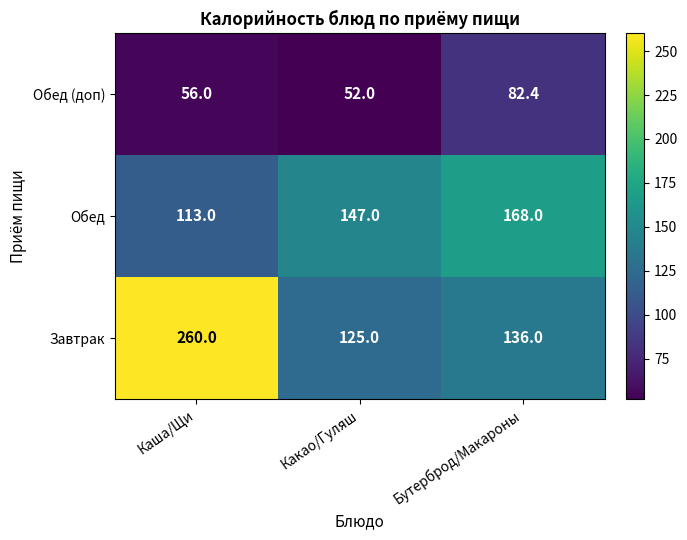

Count the number of categories in the chart.

3